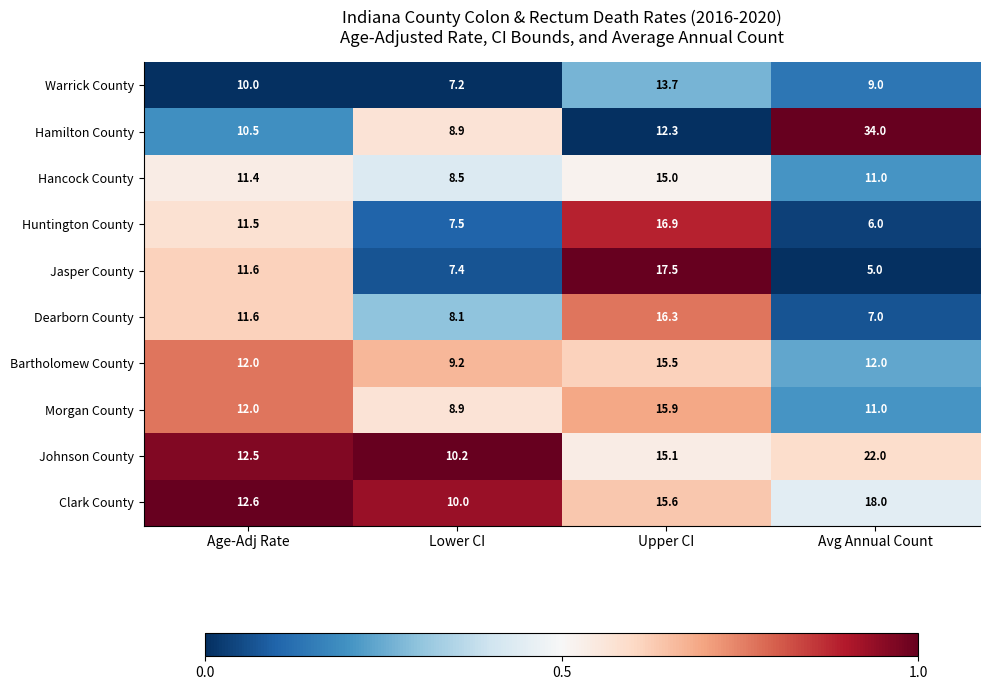

What is the difference between the highest and lowest values at Avg Annual Count?

29.0